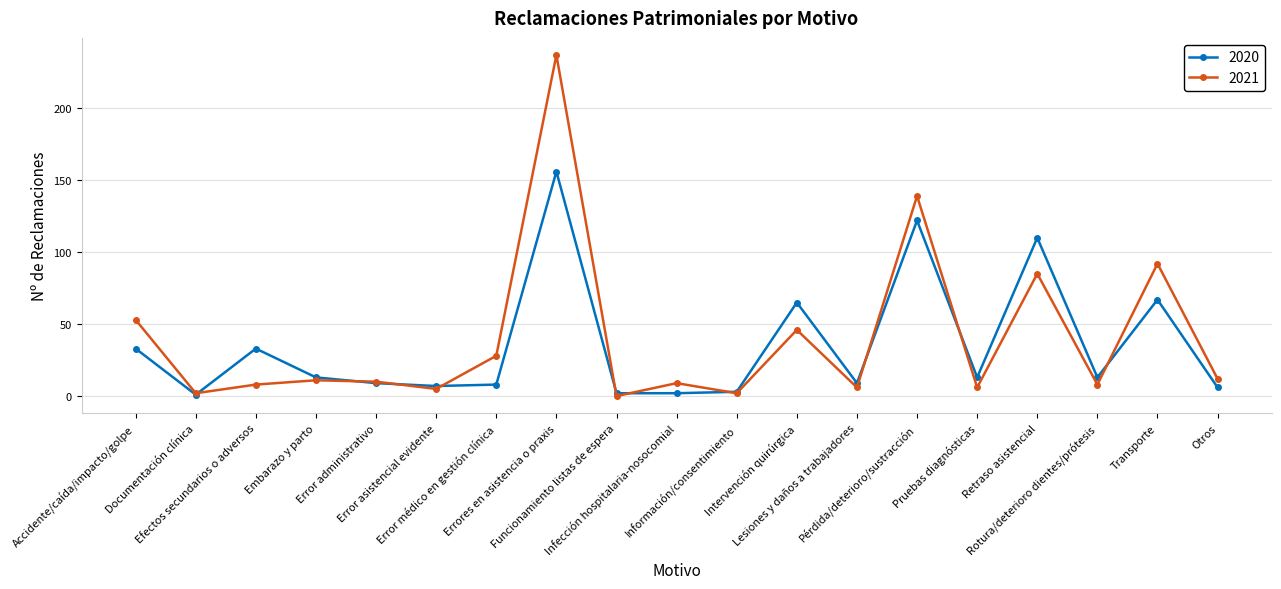

At which label does 2020 first exceed 13?

Accidente/caída/impacto/golpe